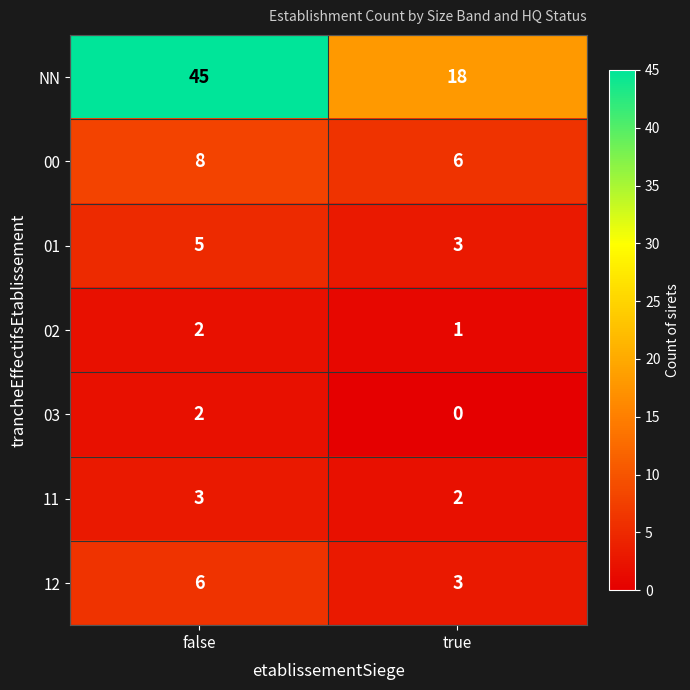

Reading left to right, what are all the values shown in this chart?

NN: 45	18
00: 8	6
01: 5	3
02: 2	1
03: 2	0
11: 3	2
12: 6	3